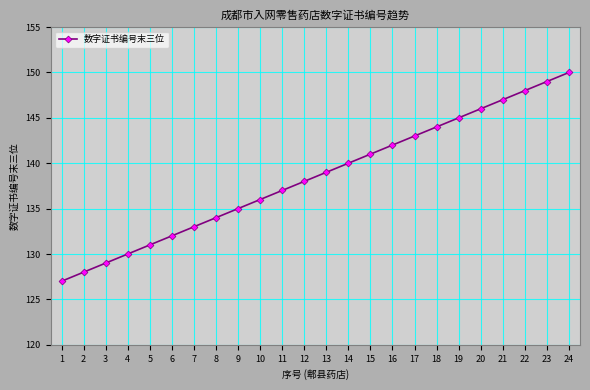

Rank the categories by value from highest to lowest.

24, 23, 22, 21, 20, 19, 18, 17, 16, 15, 14, 13, 12, 11, 10, 9, 8, 7, 6, 5, 4, 3, 2, 1